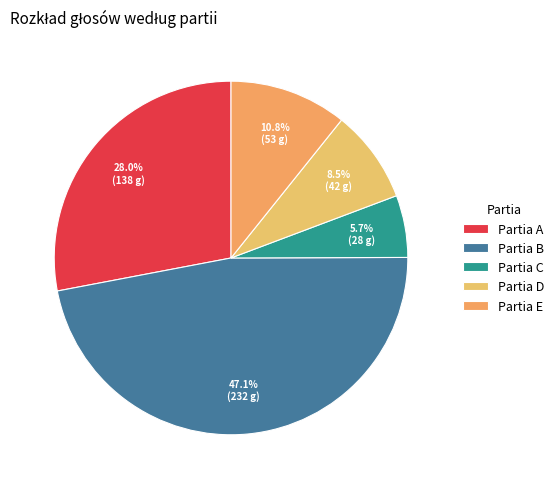

What is the change in value from Partia A to Partia B?

+94